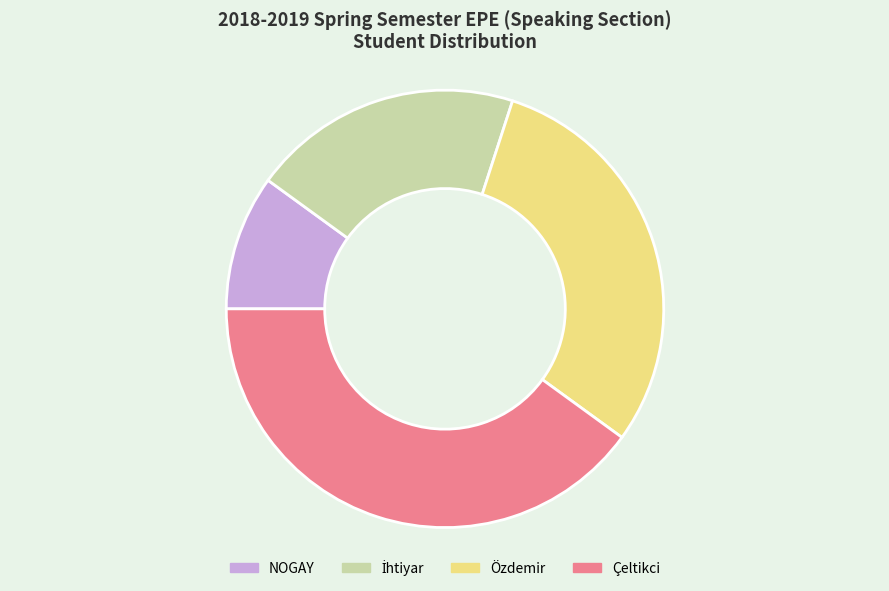

Is it true that Çeltikci is 48% of the pie?

False